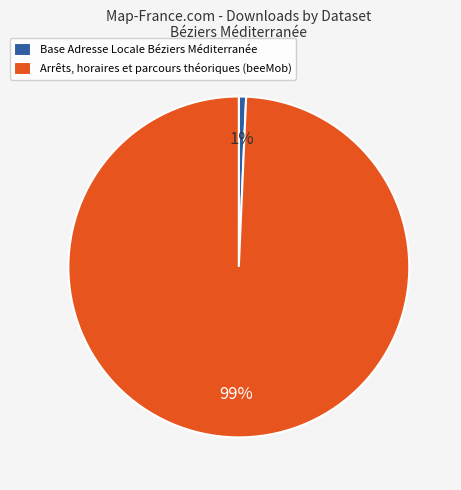

True or false: Base Adresse Locale Béziers Méditerranée accounts for 10% of the total.

False